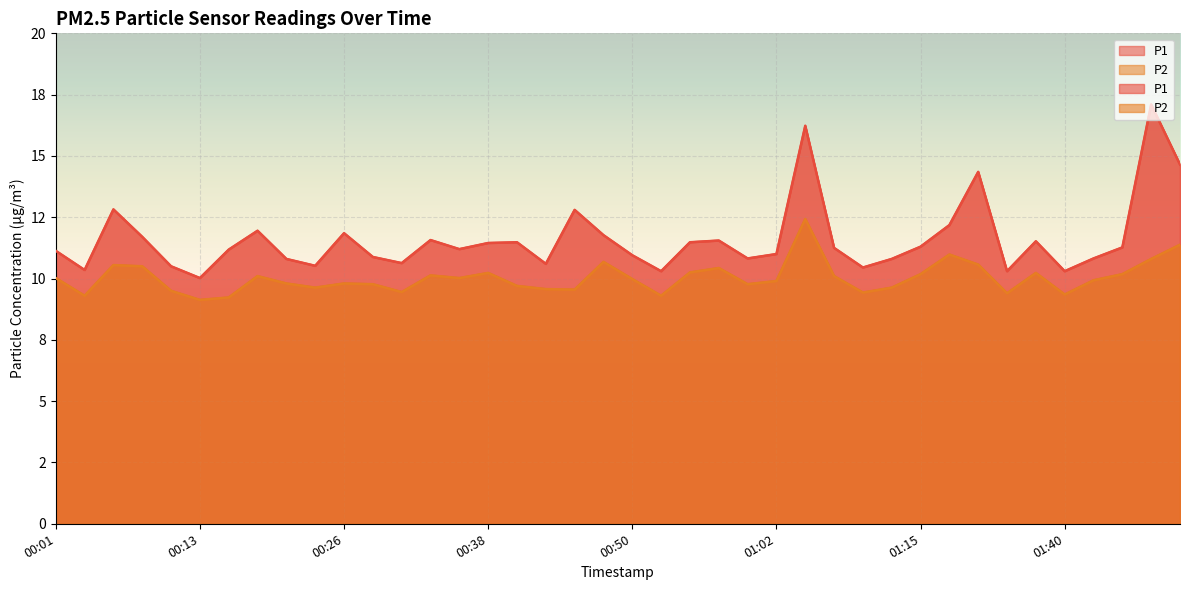

Which series has the largest total across all categories?

P1